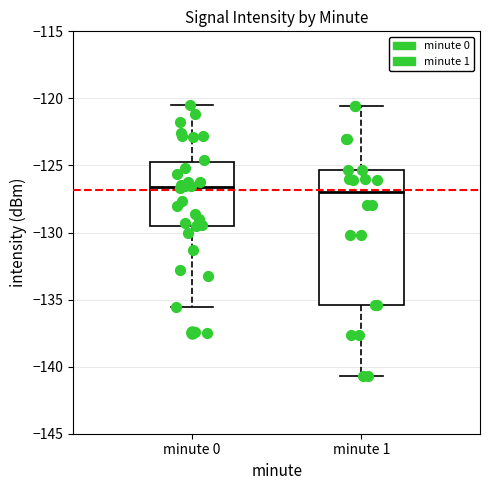

Reading left to right, transcribe this box plot: for each box, give where its median line is, the range the box spans, and where its two whiskers end, as read against the y-axis. The values are not printed on the chart, so give them approximately, as read against the axis.

minute 0: median -126.5, box -129.5 to -124.5, whiskers -135.5 to -120.5
minute 1: median -127.0, box -135.5 to -125.5, whiskers -140.5 to -120.5